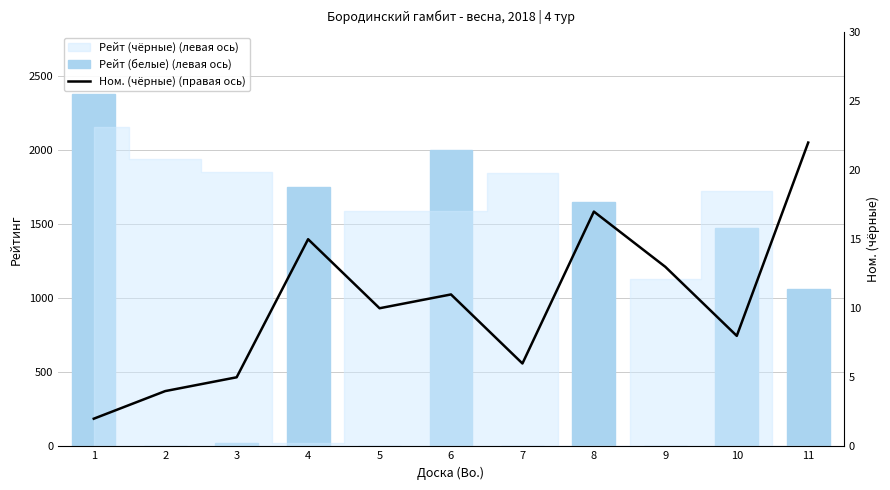

True or false: Ном. (чёрные) (правая ось) has a value of 6 at 11.

False